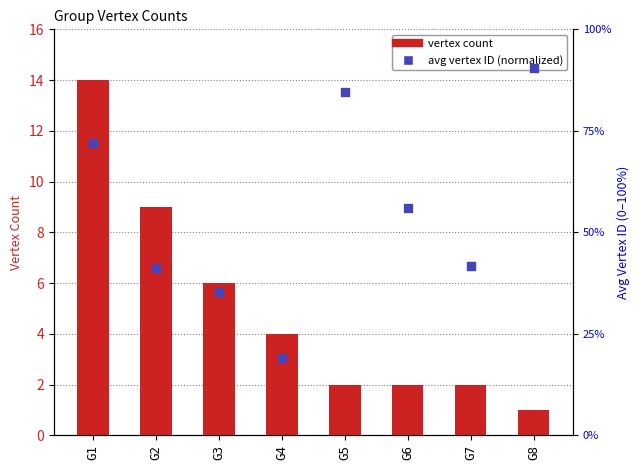

What are all the series names shown in the legend?

vertex count, avg vertex ID (normalized)